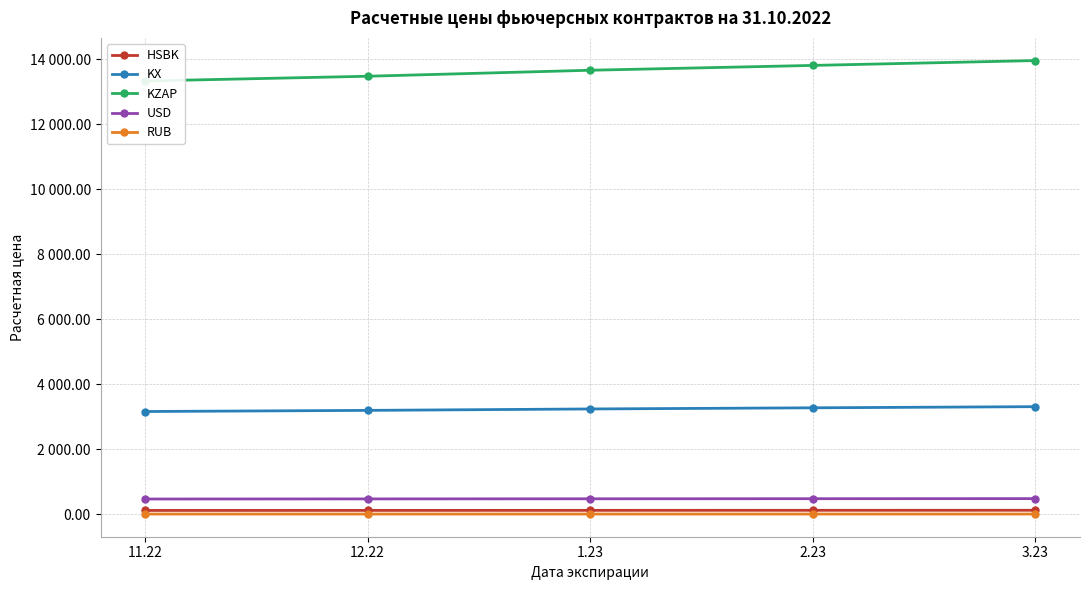

True or false: RUB and KX intersect in this chart.

False